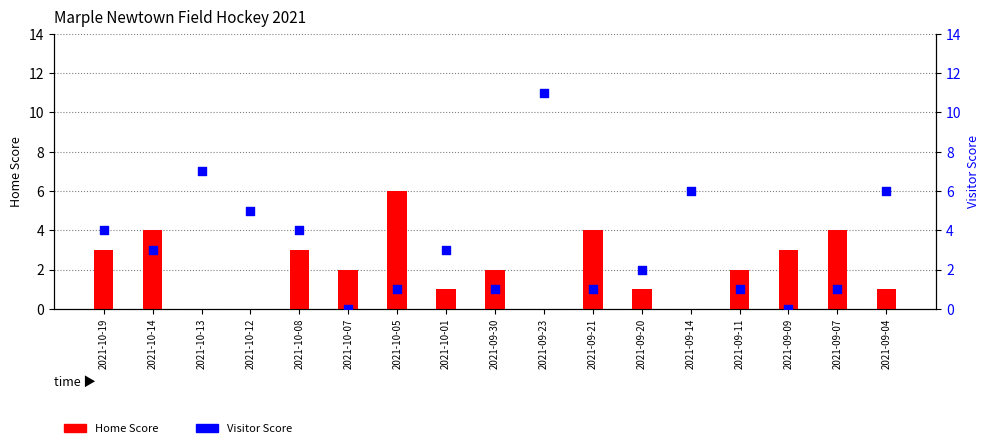

Which series contains the highest Y value?

Visitor Score